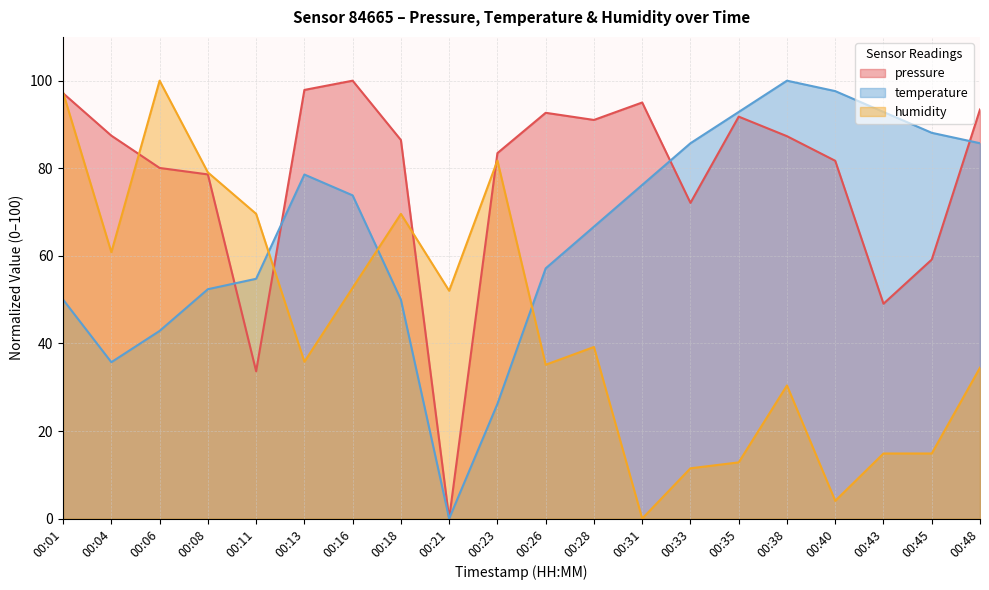

What is the value of the humidity point at the 5th from the left?

69.6